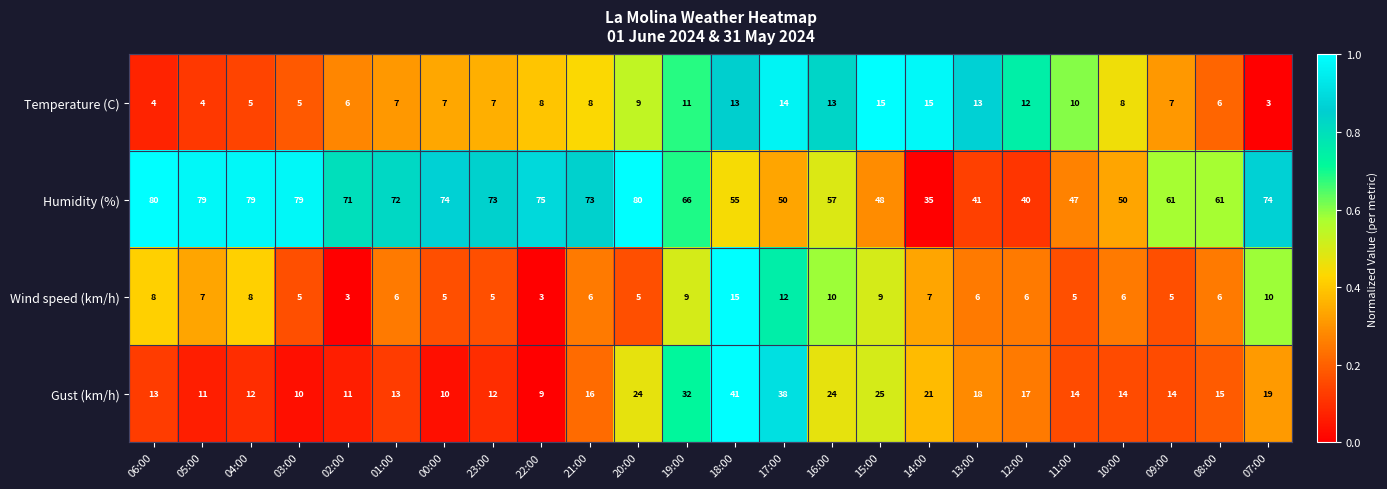

True or false: Gust (km/h) has a value of 11 at 02:00.

True